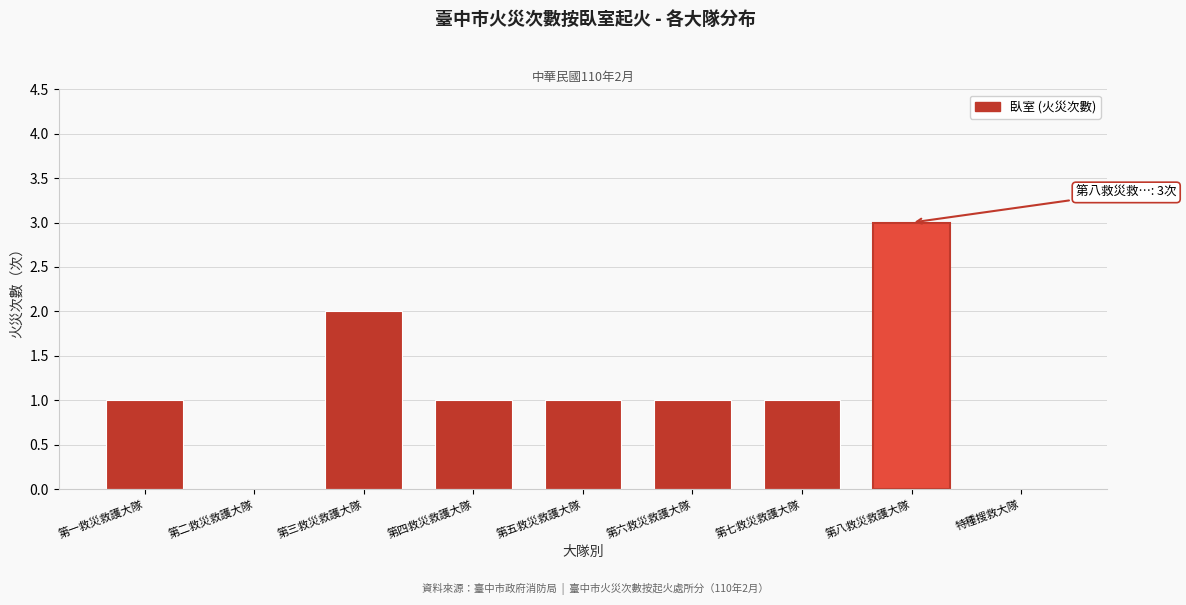

Reading right to left, what are all the values shown in this chart?

特種搜救大隊=0	第八救災救護大隊=3	第七救災救護大隊=1	第六救災救護大隊=1	第五救災救護大隊=1	第四救災救護大隊=1	第三救災救護大隊=2	第二救災救護大隊=0	第一救災救護大隊=1